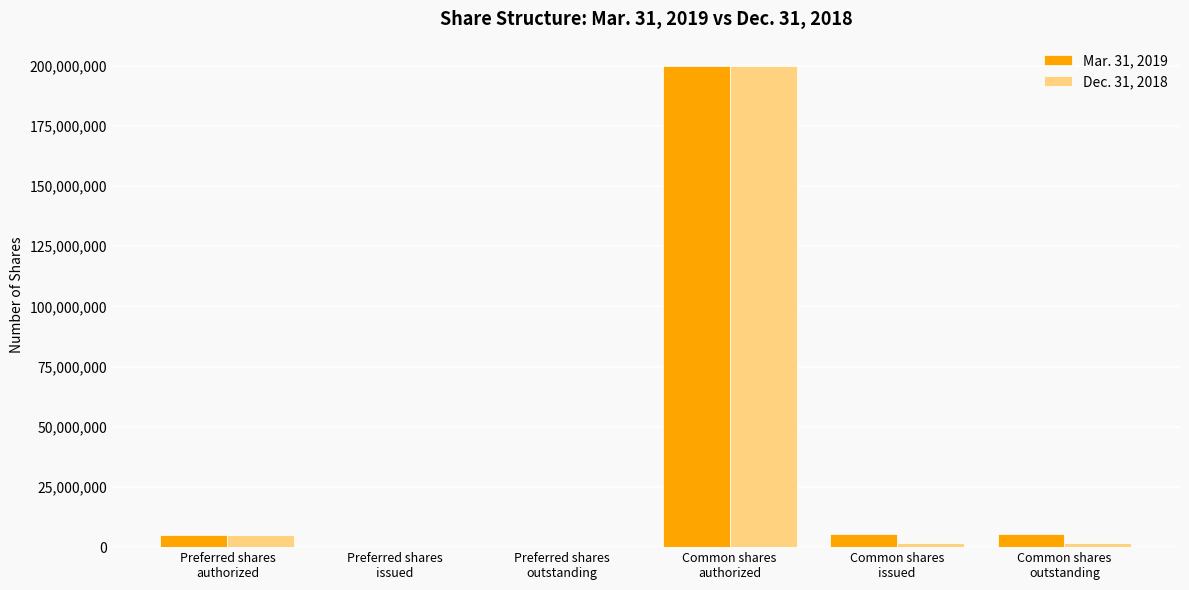

Are the bars horizontal?

No